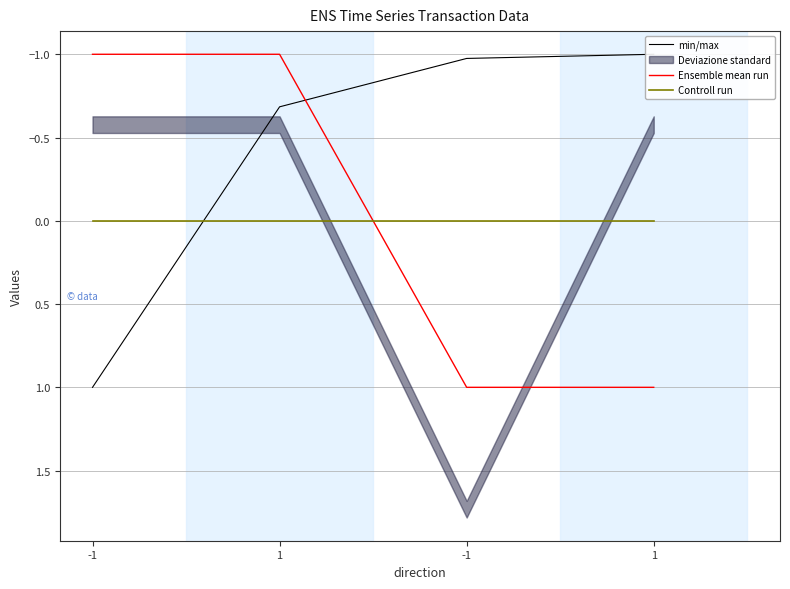

Reading right to left, extract all data points from this chart.

min/max: 1=-1.0	-1=-1.0	1=-0.7	-1=1.0
Ensemble mean run: 1=1.0	-1=1.0	1=-1.0	-1=-1.0
Controll run: 1=0.0	-1=0.0	1=0.0	-1=0.0